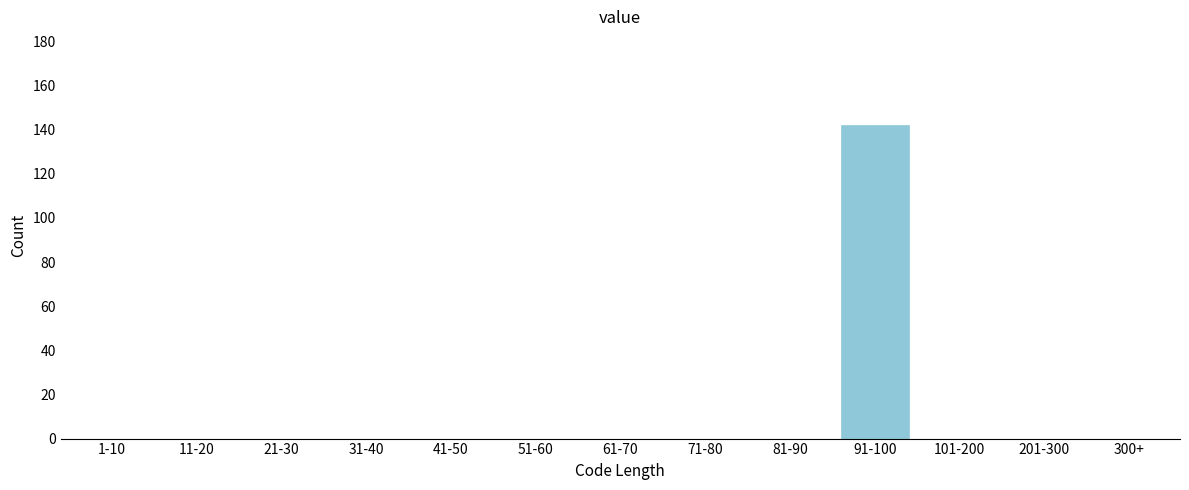

Reading left to right, what are all the values shown in this chart?

1-10=0	11-20=0	21-30=0	31-40=0	41-50=0	51-60=0	61-70=0	71-80=0	81-90=0	91-100=142	101-200=0	201-300=0	300+=0